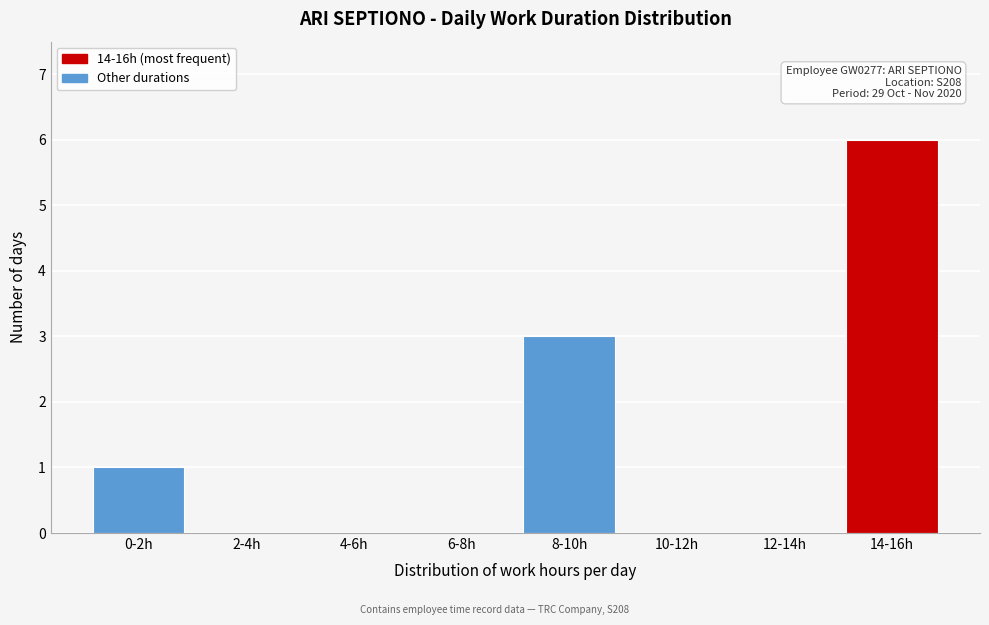

Reading left to right, what are all the values shown in this chart?

0-2h=1	2-4h=0	4-6h=0	6-8h=0	8-10h=3	10-12h=0	12-14h=0	14-16h=6